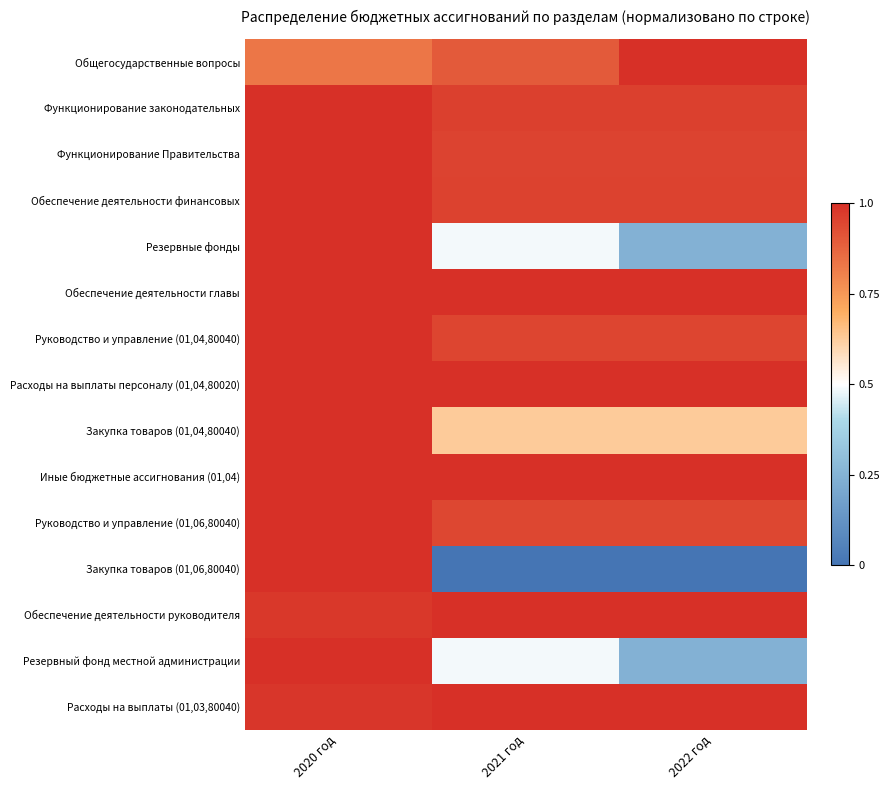

What is the greatest value displayed?

1.0